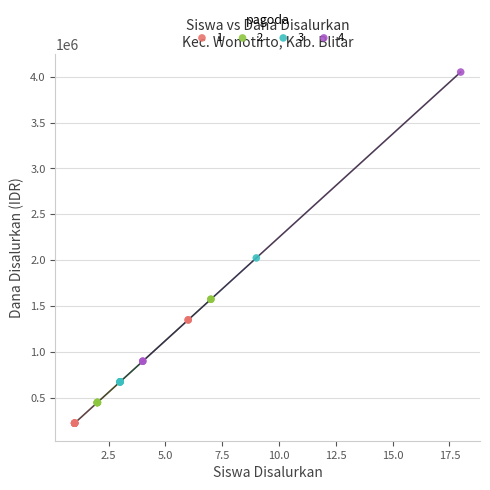

Which series has the largest Y range (max minus min)?

4